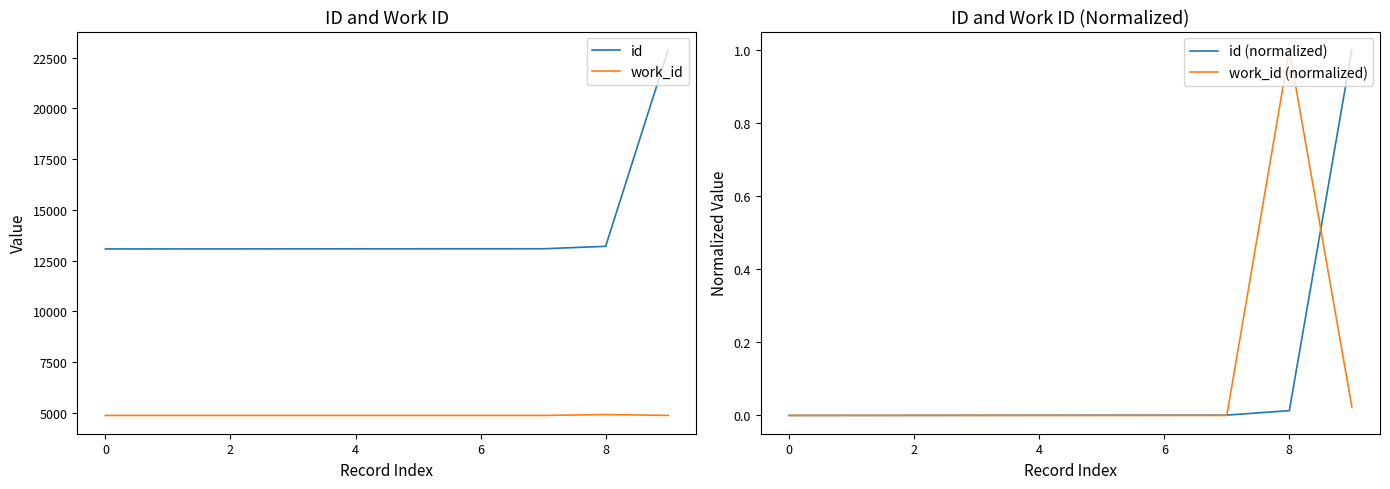

At which category does the chart reach its peak across all series?

9